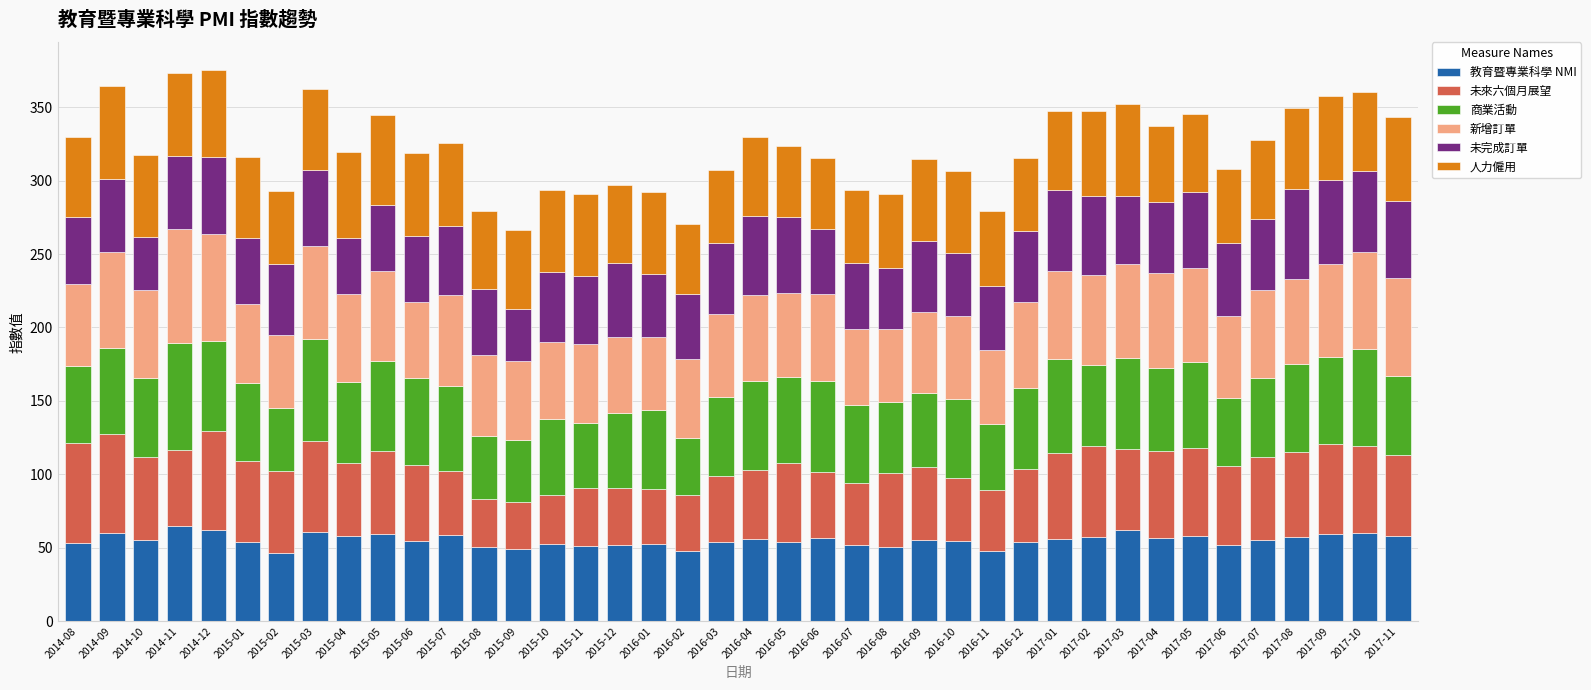

True or false: 教育暨專業科學 NMI has a value of 93.0 at 2016-09.

False